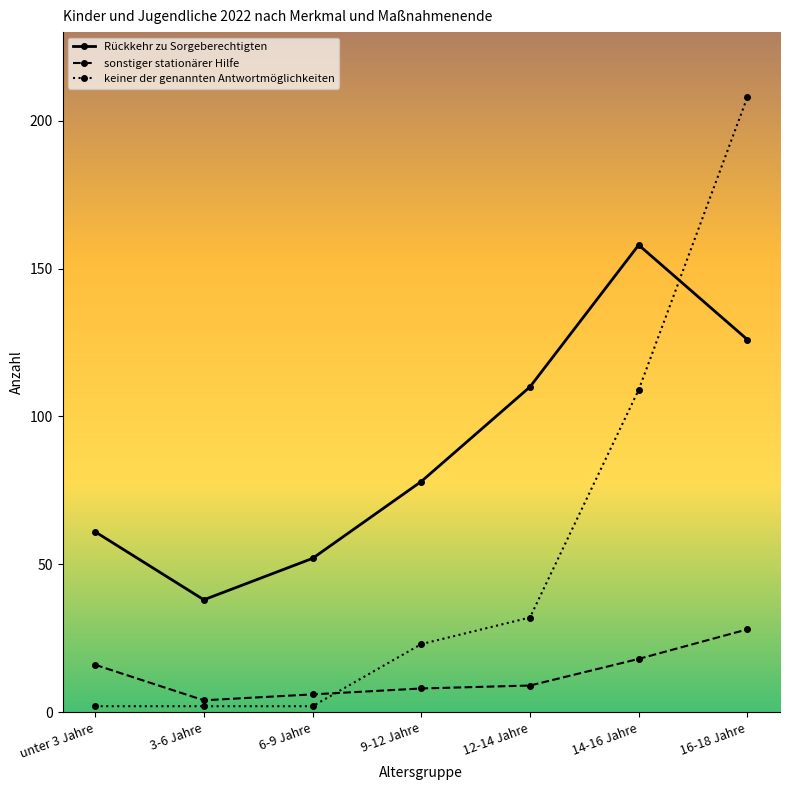

How many lines are shown in the chart?

3